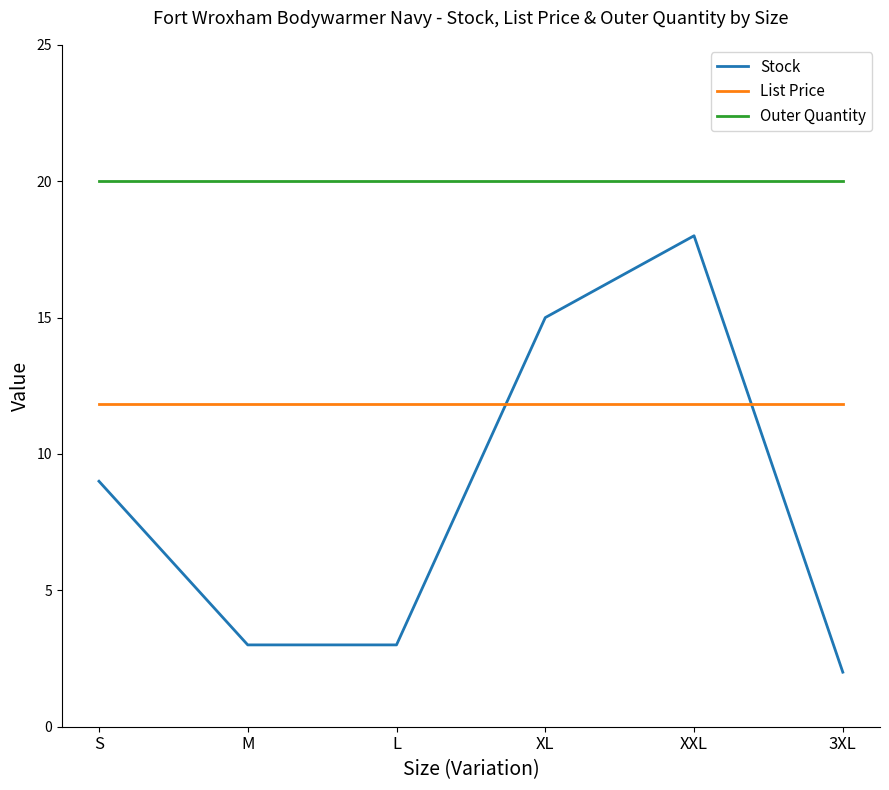

True or false: Stock has a value of 2.0 at 3XL.

True